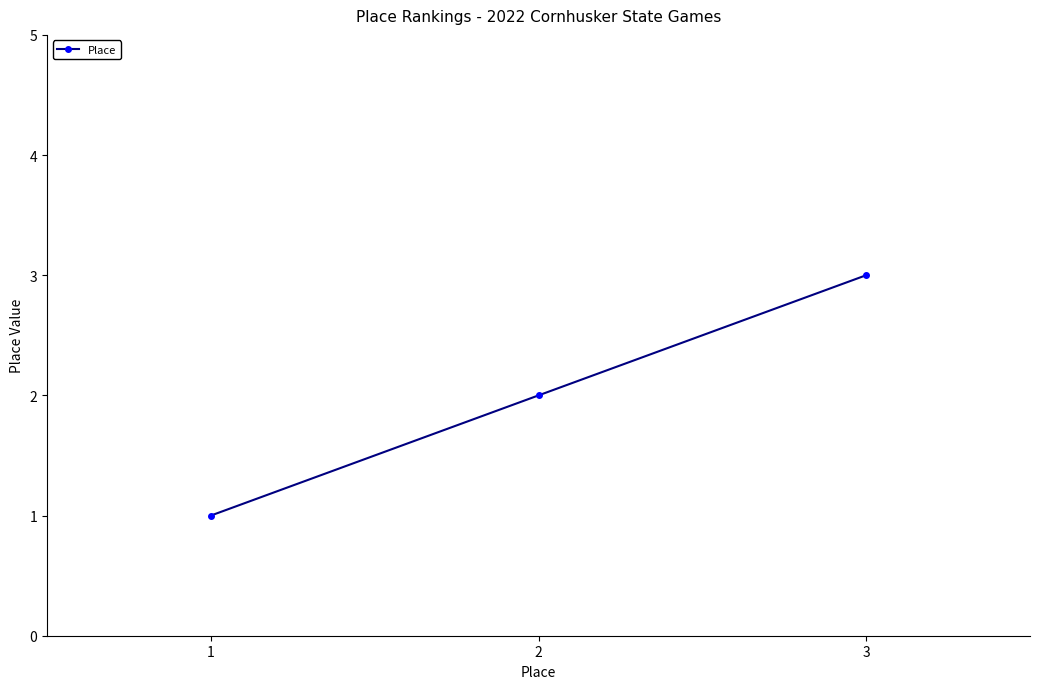

Which has a higher value, 3 or 1?

3